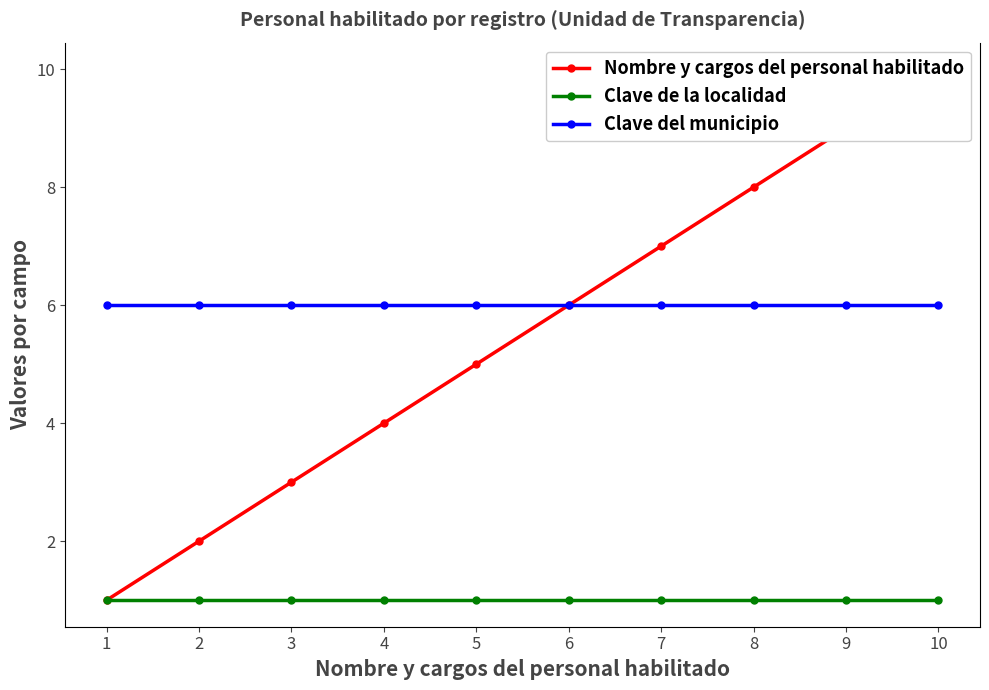

True or false: Clave de la localidad and Clave del municipio intersect in this chart.

False